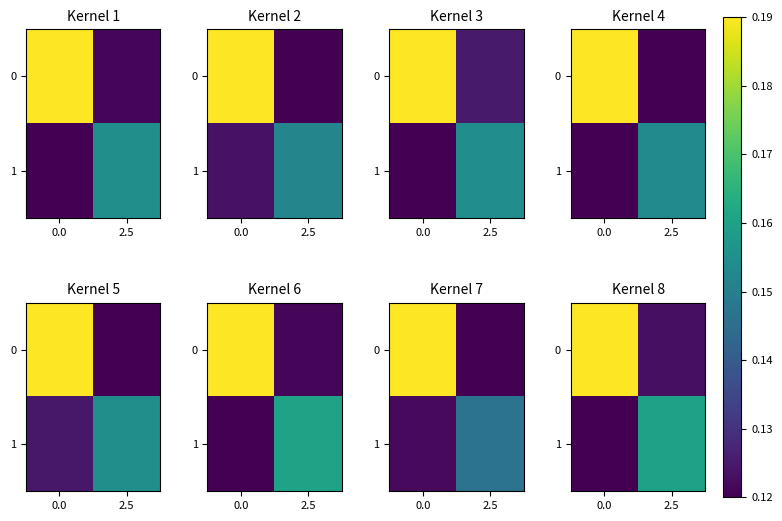

How many series are shown in this chart?

2